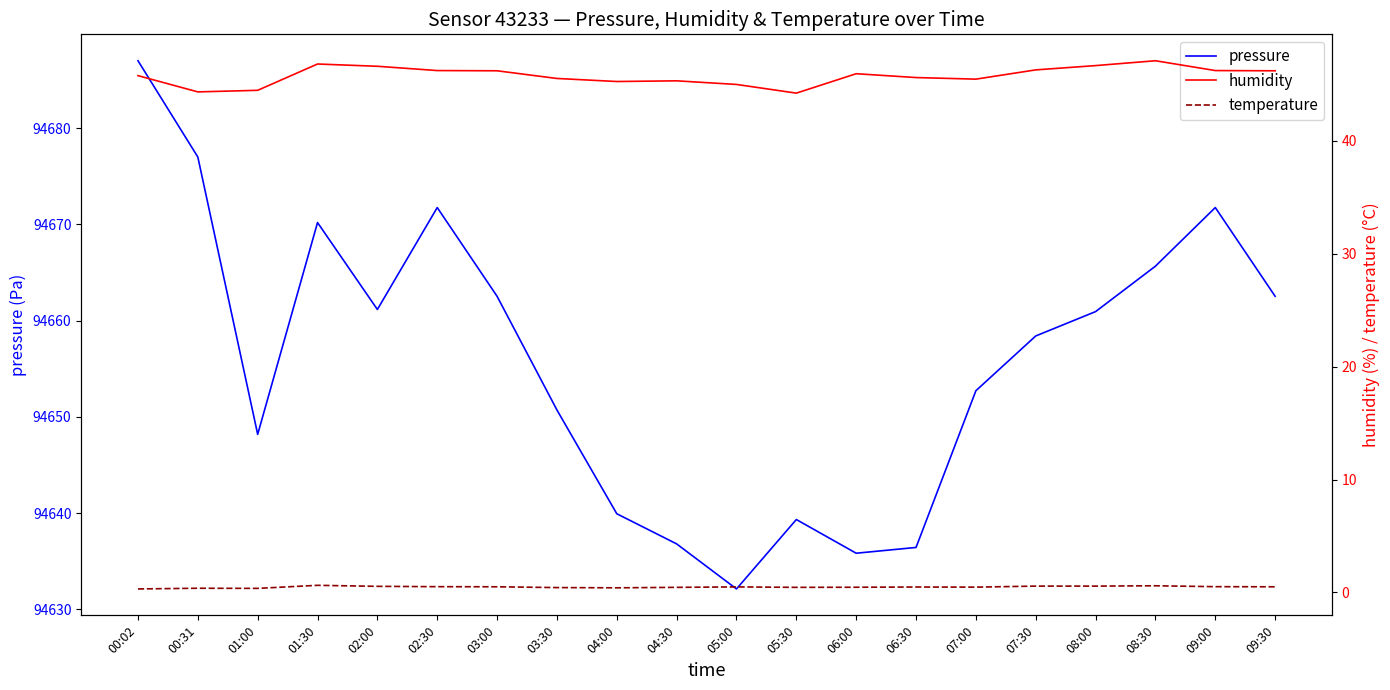

True or false: humidity and pressure cross at least once.

False